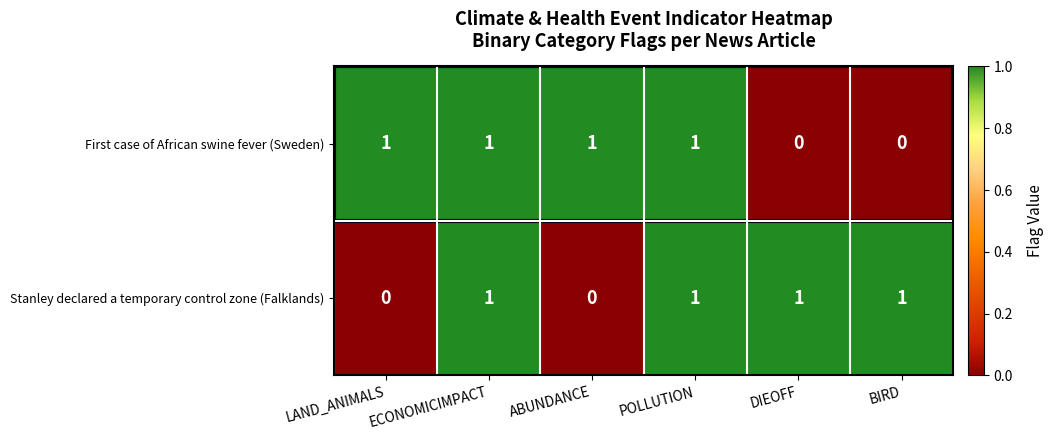

Rank the series at ABUNDANCE from highest to lowest value.

First case of African swine fever (Sweden), Stanley declared a temporary control zone (Falklands)